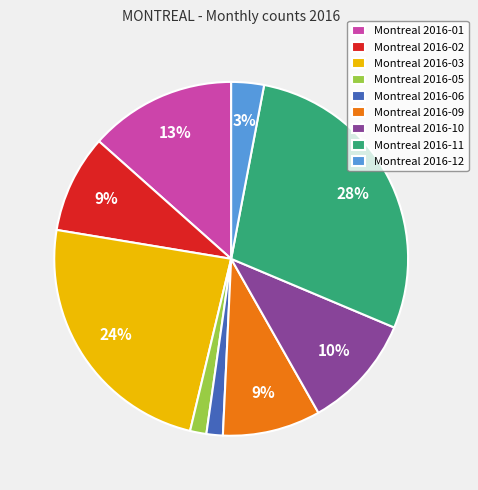

Which category has the biggest portion of the pie?

Montreal 2016-11